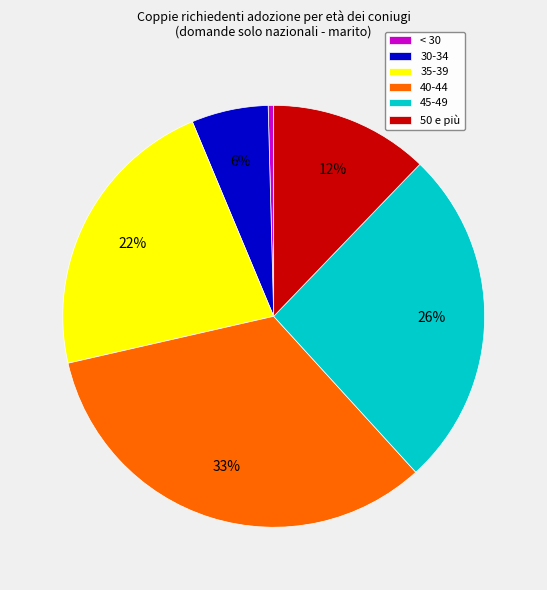

What is the ratio of the value at 30-34 to the value at 35-39?

0.3